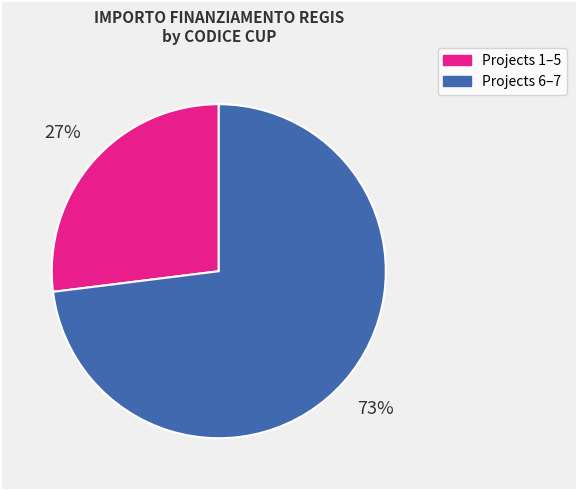

Is there any slice that represents more than half of the pie?

Yes